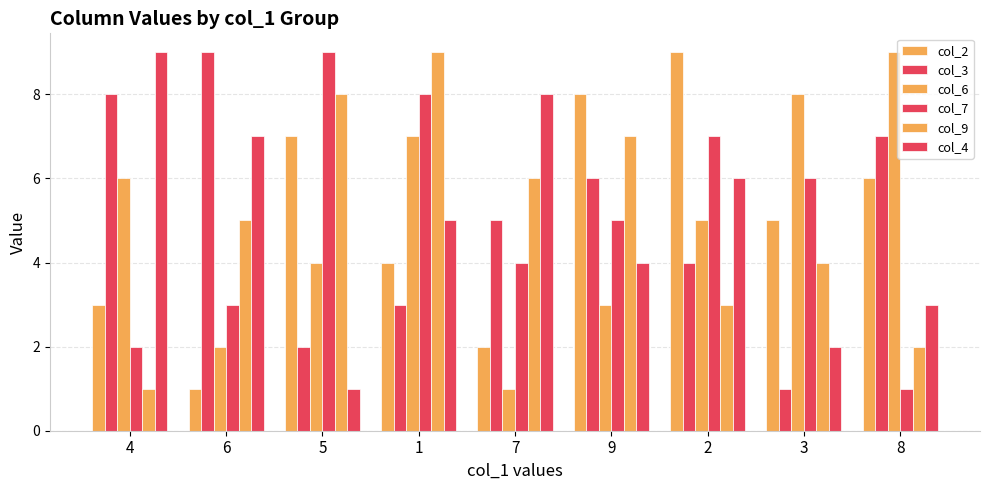

How many categories are shown in the chart?

9